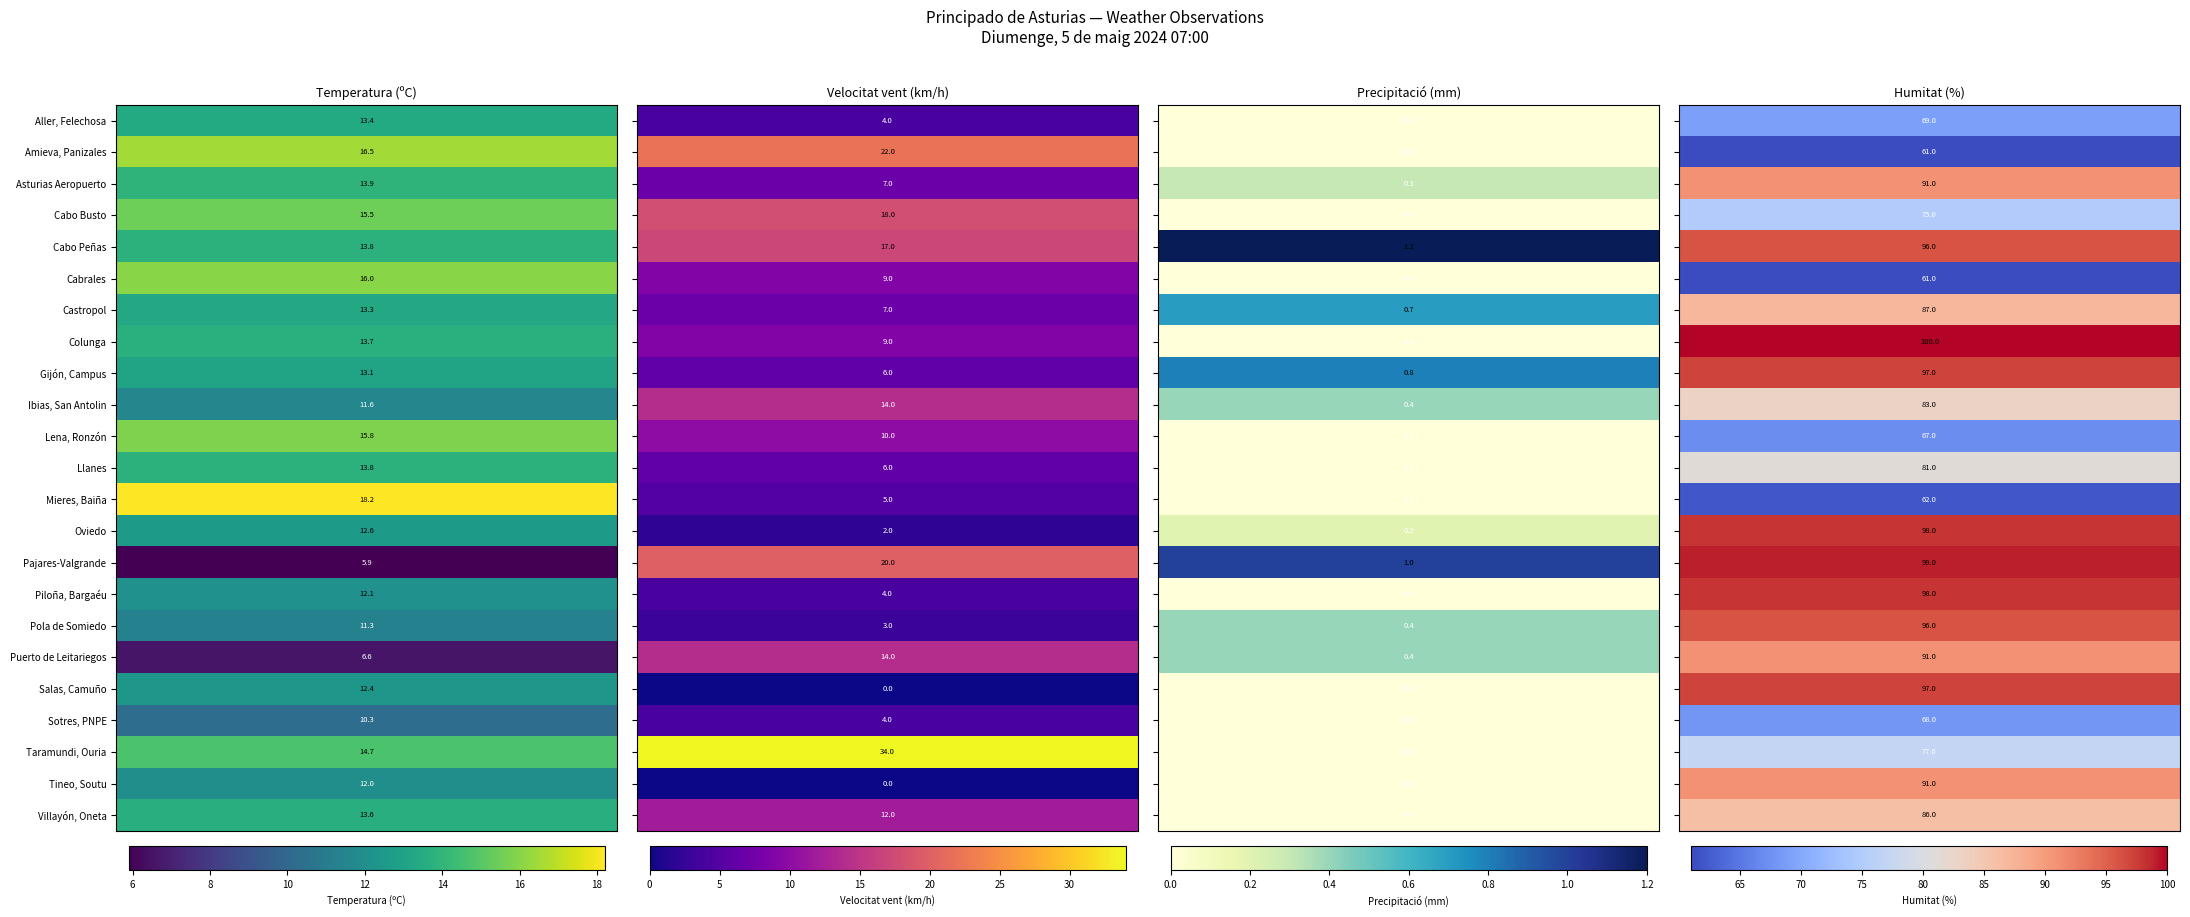

List the labels in order of Cabo Busto value, smallest first.

2, 0, 1, 3